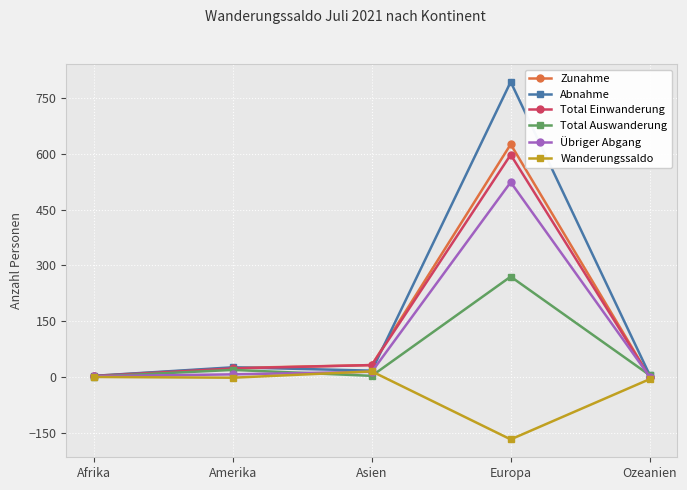

True or false: Übriger Abgang has more than 0 interior local peaks.

True